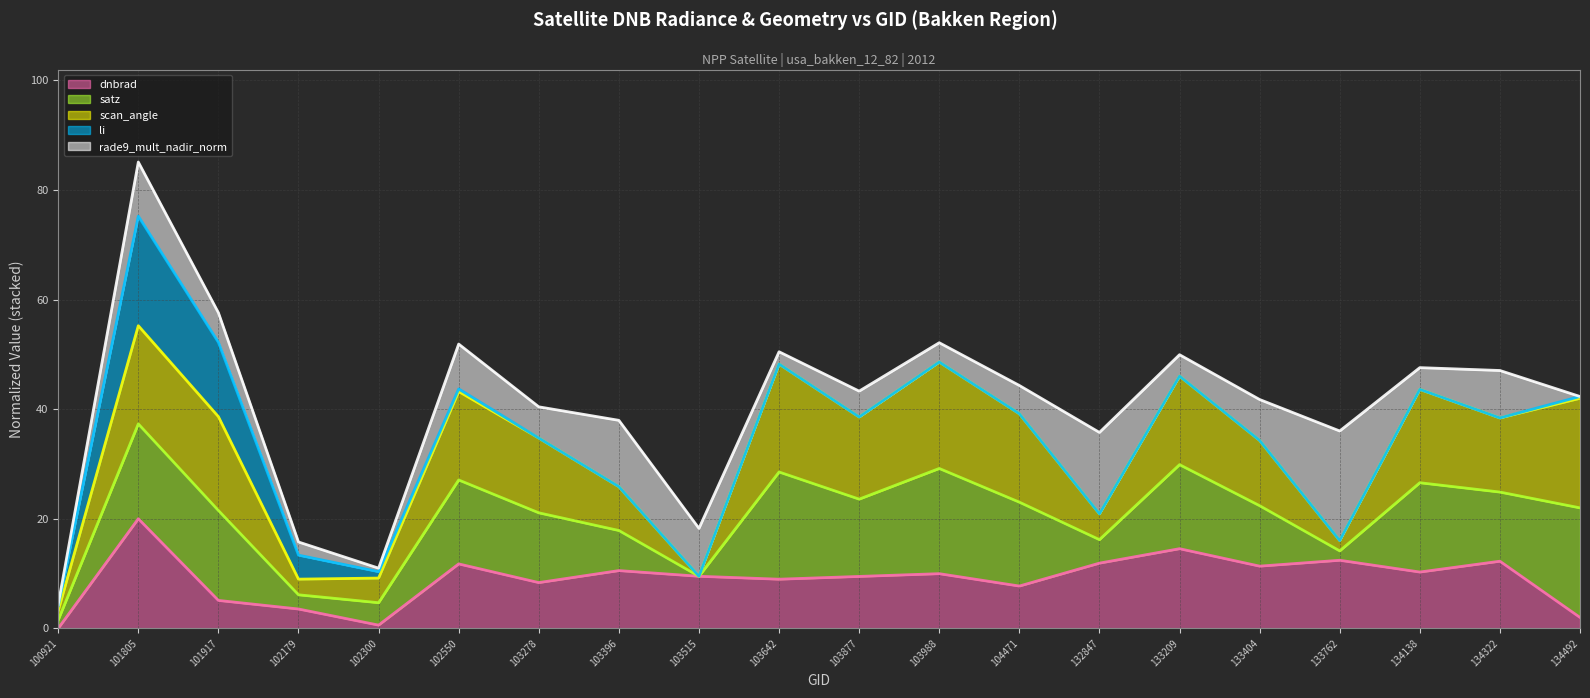

Reading right to left, what are all the values shown in this chart?

dnbrad (line): 134492=2.0	134322=12.3	134138=10.3	133762=12.4	133404=11.3	133209=14.5	132847=11.9	104471=7.7	103988=10.0	103877=9.5	103642=9.0	103515=9.5	103396=10.5	103278=8.3	102550=11.8	102300=0.6	102179=3.5	101917=5.1	101805=20.0	100921=0.0
satz (line): 134492=22.0	134322=24.9	134138=26.6	133762=14.1	133404=22.4	133209=29.9	132847=16.2	104471=23.0	103988=29.2	103877=23.6	103642=28.5	103515=9.5	103396=17.9	103278=21.1	102550=27.1	102300=4.7	102179=6.1	101917=21.5	101805=37.3	100921=1.5
scan_angle (line): 134492=42.0	134322=38.4	134138=43.6	133762=16.0	133404=34.3	133209=46.0	132847=20.9	104471=39.2	103988=48.6	103877=38.6	103642=48.2	103515=9.5	103396=25.9	103278=34.7	102550=43.2	102300=9.2	102179=9.0	101917=38.6	101805=55.2	100921=3.2
li (line): 134492=42.3	134322=38.4	134138=43.6	133762=16.0	133404=34.3	133209=46.0	132847=20.9	104471=39.2	103988=48.6	103877=38.6	103642=48.2	103515=9.5	103396=25.9	103278=34.7	102550=43.7	102300=10.3	102179=13.4	101917=52.2	101805=75.2	100921=4.1
rade9_mult_nadir_norm (line): 134492=42.3	134322=47.1	134138=47.6	133762=36.0	133404=41.8	133209=49.9	132847=35.8	104471=44.3	103988=52.1	103877=43.3	103642=50.5	103515=18.2	103396=38.0	103278=40.4	102550=51.9	102300=11.0	102179=15.8	101917=57.6	101805=85.1	100921=4.4